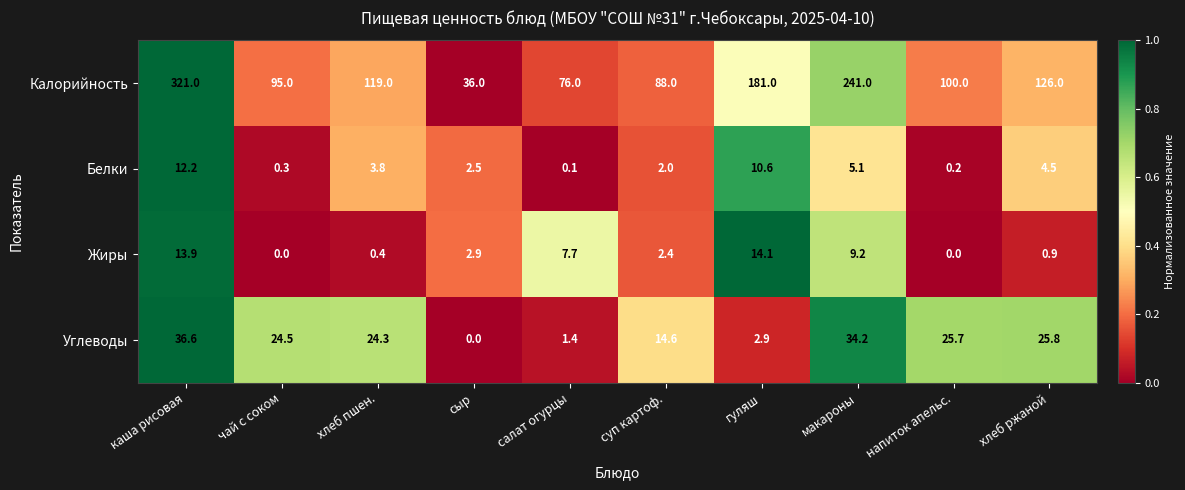

At which category does the chart reach its peak across all series?

каша рисовая